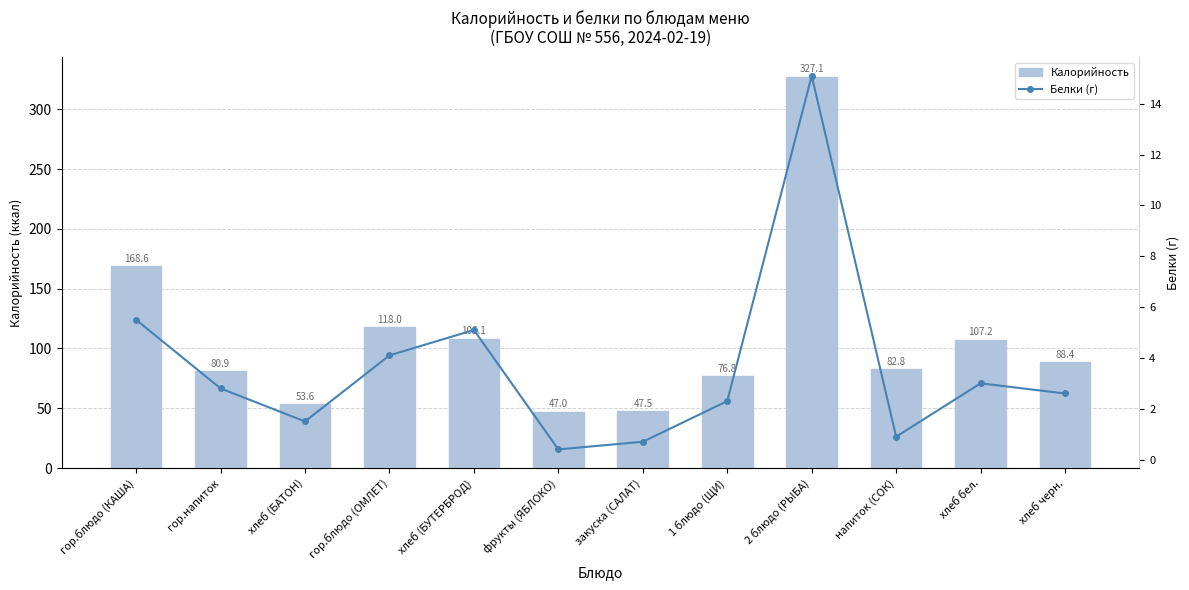

What is the difference between the maximum and second lowest values in the Белки (г) series?

14.4